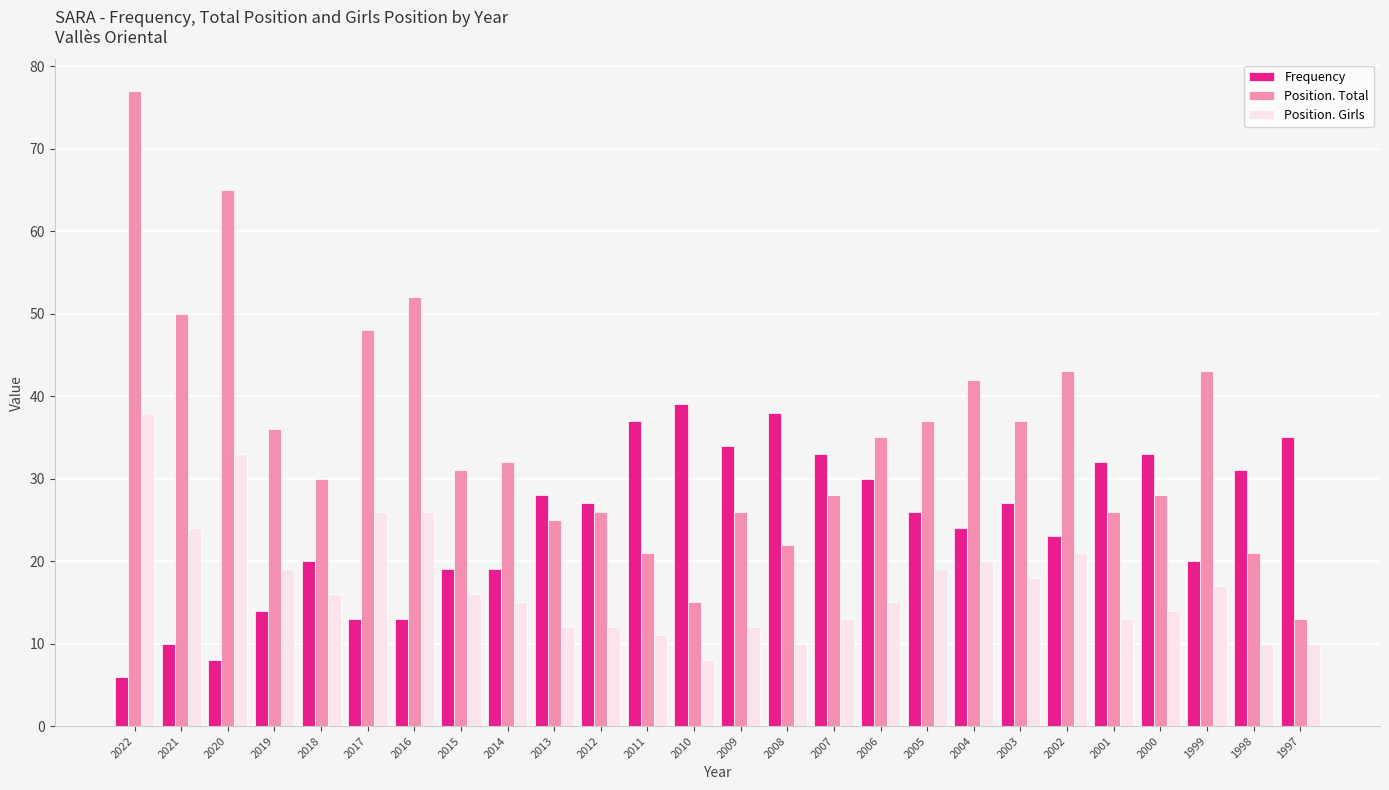

What is the value of the Frequency bar at the 26th from the left?

35